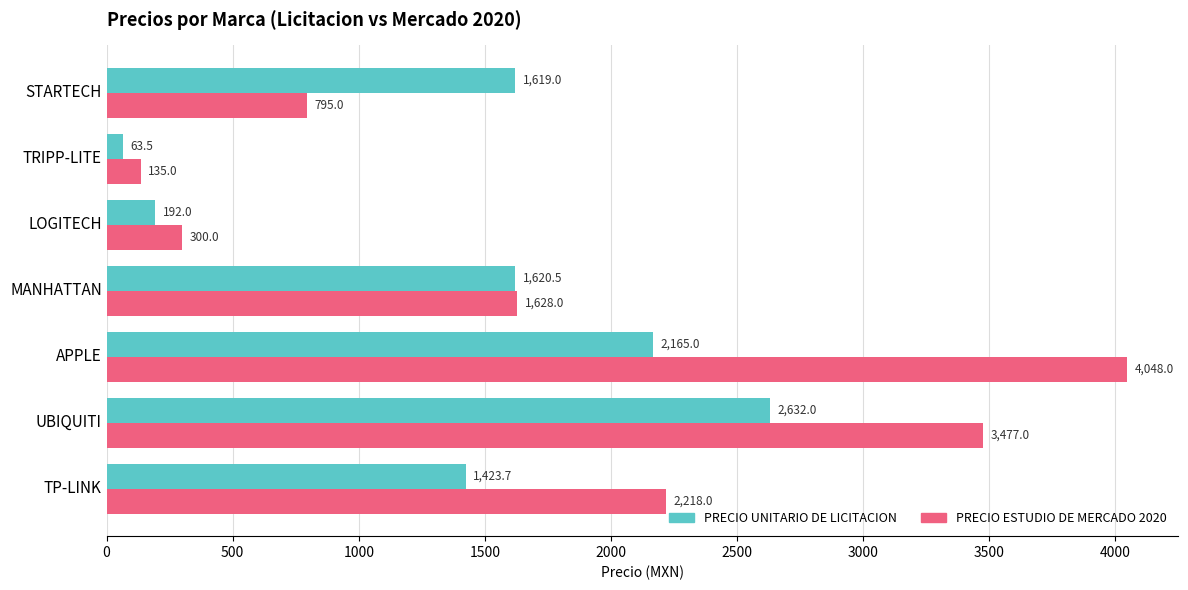

What is the greatest value displayed?

4048.0